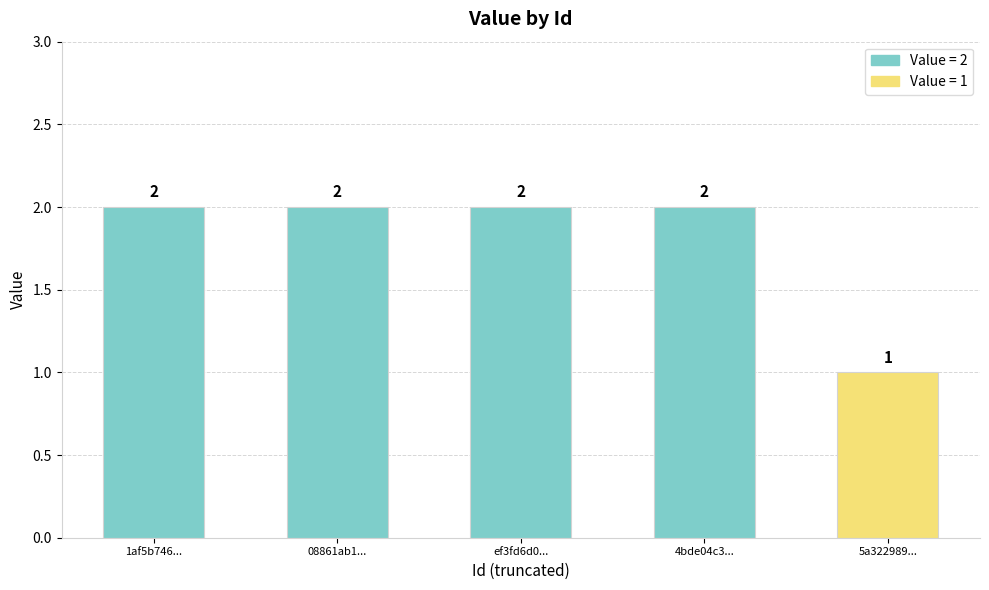

How many values are between 2 and 3?

4